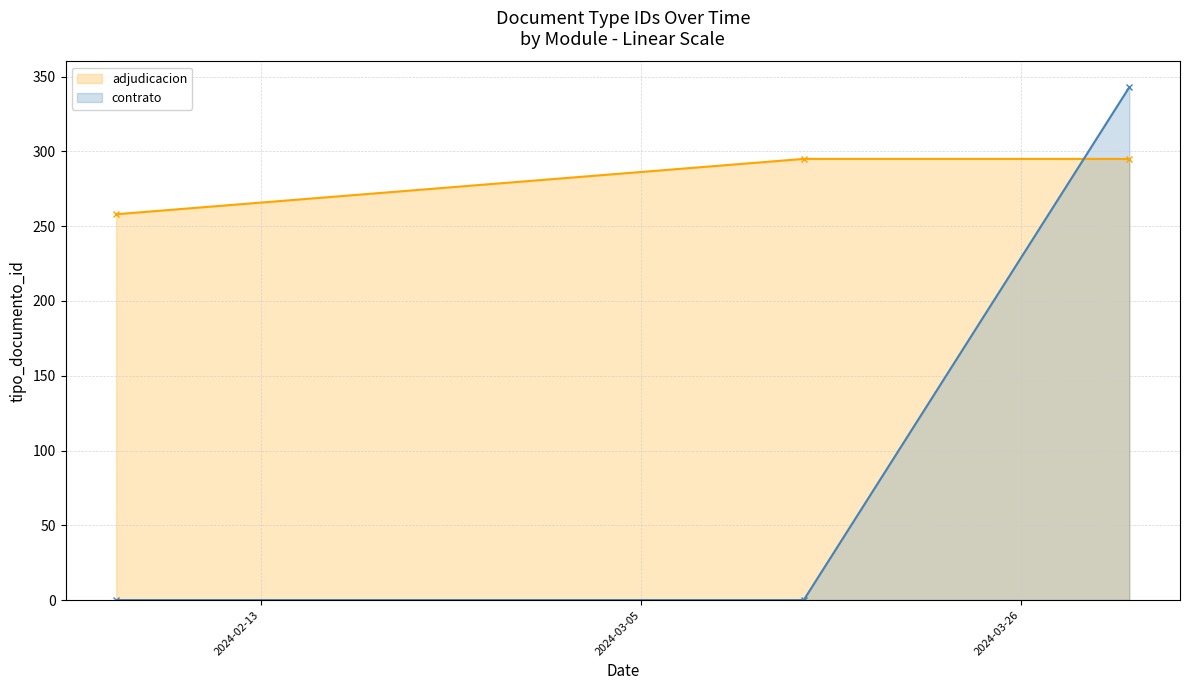

What is the sum of all contrato values?

343